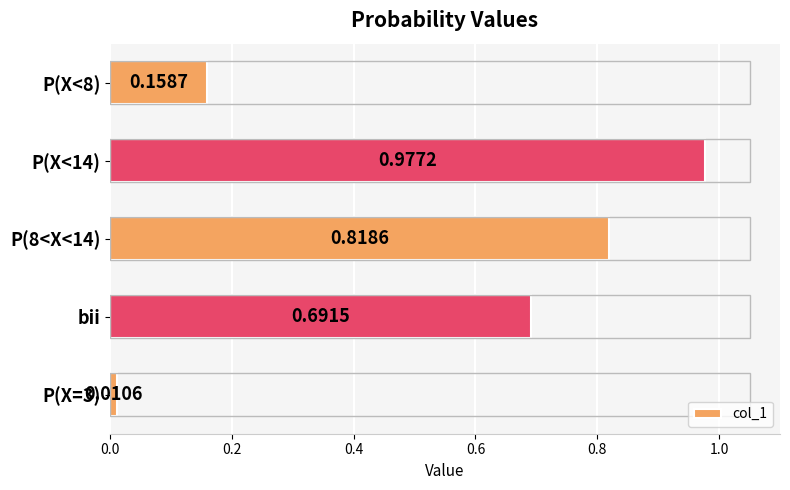

Which label corresponds to the largest value in the chart?

P(X<14)